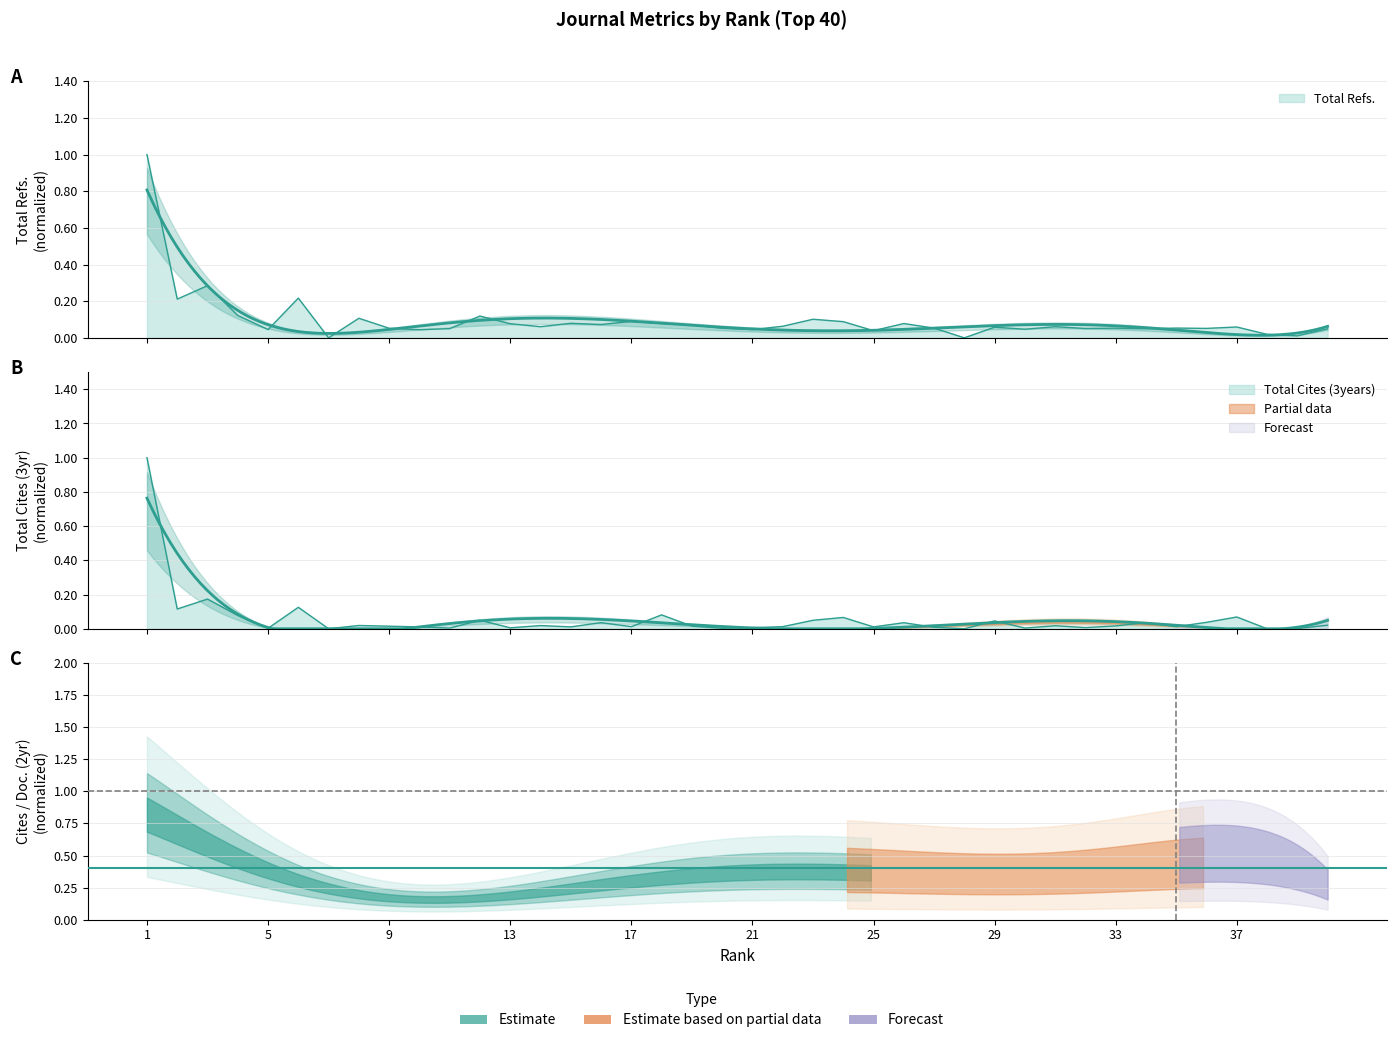

Reading right to left, what are all the values shown in this chart?

Total Refs.: 40=0.0	39=0.0	38=0.0	37=0.1	36=0.1	35=0.1	34=0.0	33=0.1	32=0.1	31=0.1	30=0.0	29=0.1	28=0.0	27=0.1	26=0.1	25=0.0	24=0.1	23=0.1	22=0.1	21=0.0	20=0.1	19=0.1	18=0.1	17=0.1	16=0.1	15=0.1	14=0.1	13=0.1	12=0.1	11=0.1	10=0.0	9=0.1	8=0.1	7=0.0	6=0.2	5=0.0	4=0.1	3=0.3	2=0.2	1=1.0
Total Cites (3years): 40=0.0	39=0.0	38=0.0	37=0.1	36=0.0	35=0.0	34=0.0	33=0.0	32=0.0	31=0.0	30=0.0	29=0.0	28=0.0	27=0.0	26=0.0	25=0.0	24=0.1	23=0.0	22=0.0	21=0.0	20=0.0	19=0.0	18=0.1	17=0.0	16=0.0	15=0.0	14=0.0	13=0.0	12=0.0	11=0.0	10=0.0	9=0.0	8=0.0	7=0.0	6=0.1	5=0.0	4=0.1	3=0.2	2=0.1	1=1.0